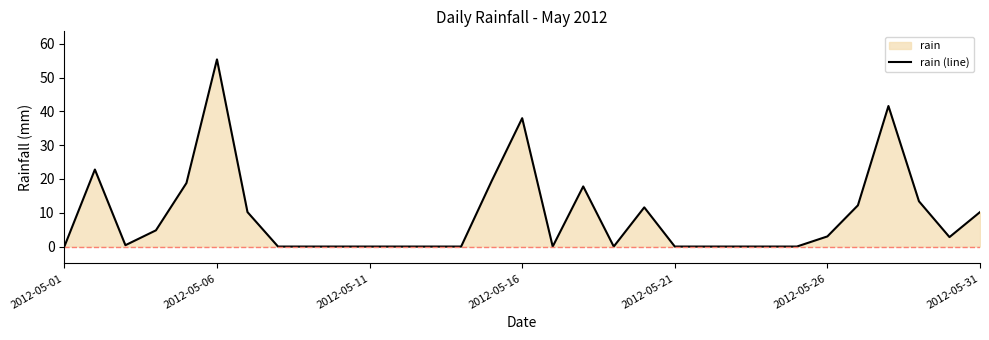

Is it true that the value at 8 is 0.0?

True